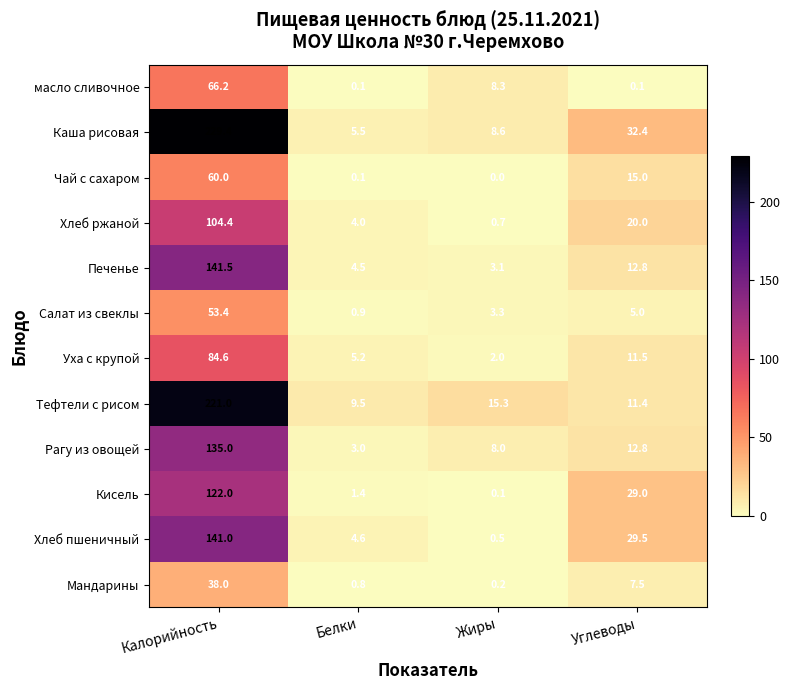

What is the maximum value shown in the chart?

229.4